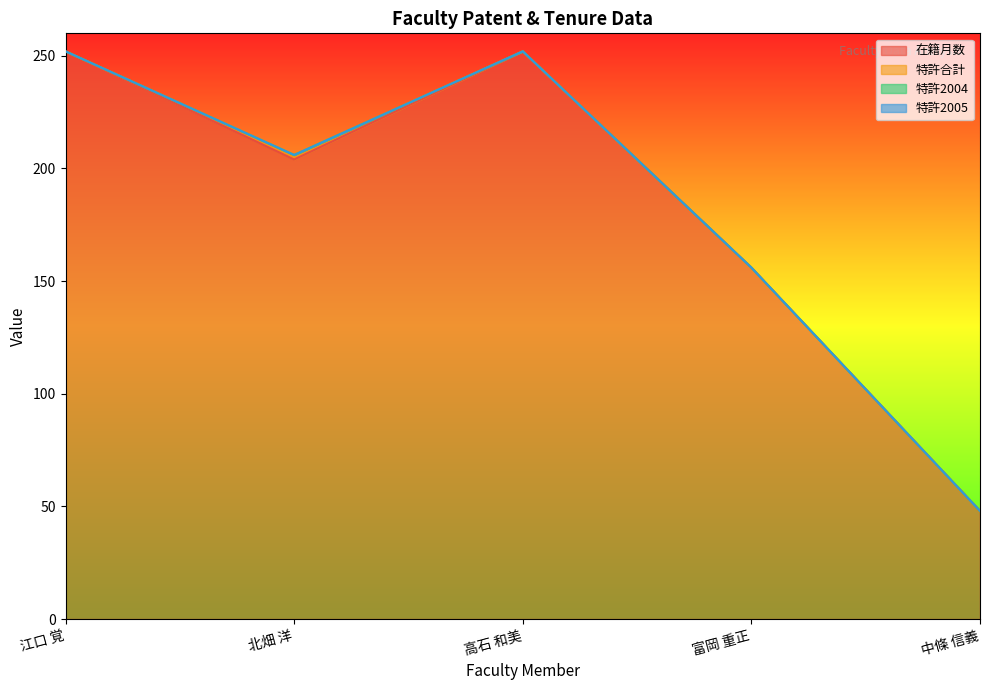

Which has a higher value, 富岡 重正 or 江口 覚?

江口 覚